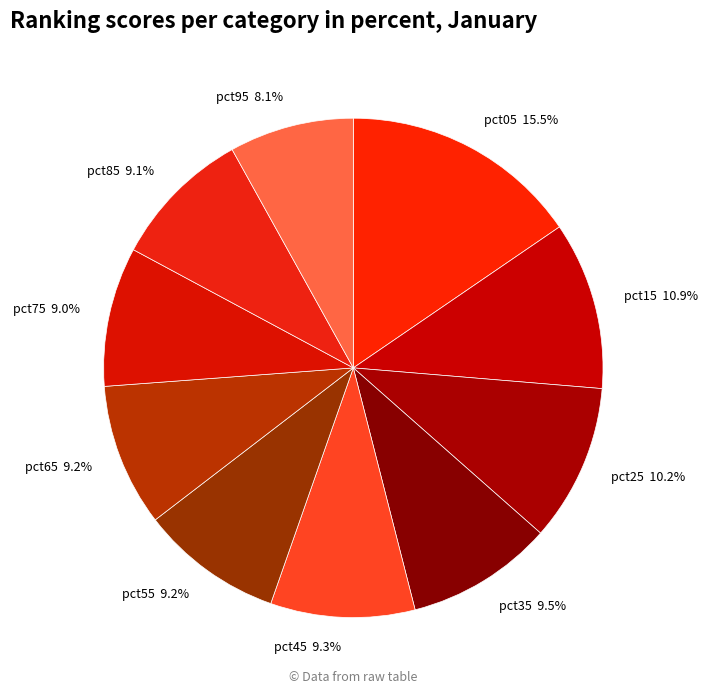

Does pct95 account for over 50% of the chart?

No